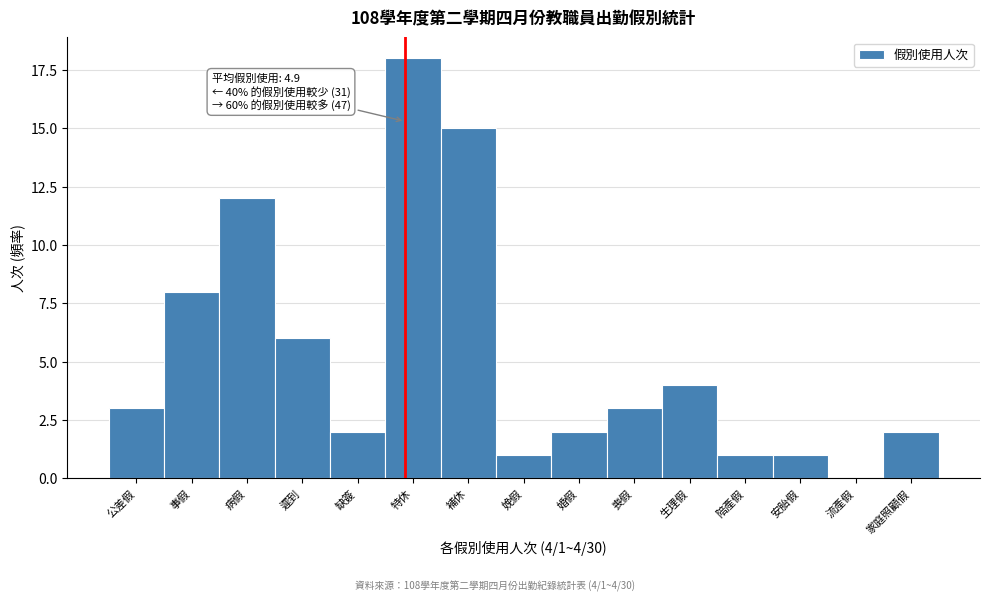

Reading right to left, transcribe all the data shown in this chart.

家庭照顧假=2	流產假=0	安胎假=1	陪產假=1	生理假=4	喪假=3	婚假=2	娩假=1	補休=15	特休=18	缺簽=2	遲到=6	病假=12	事假=8	公差假=3